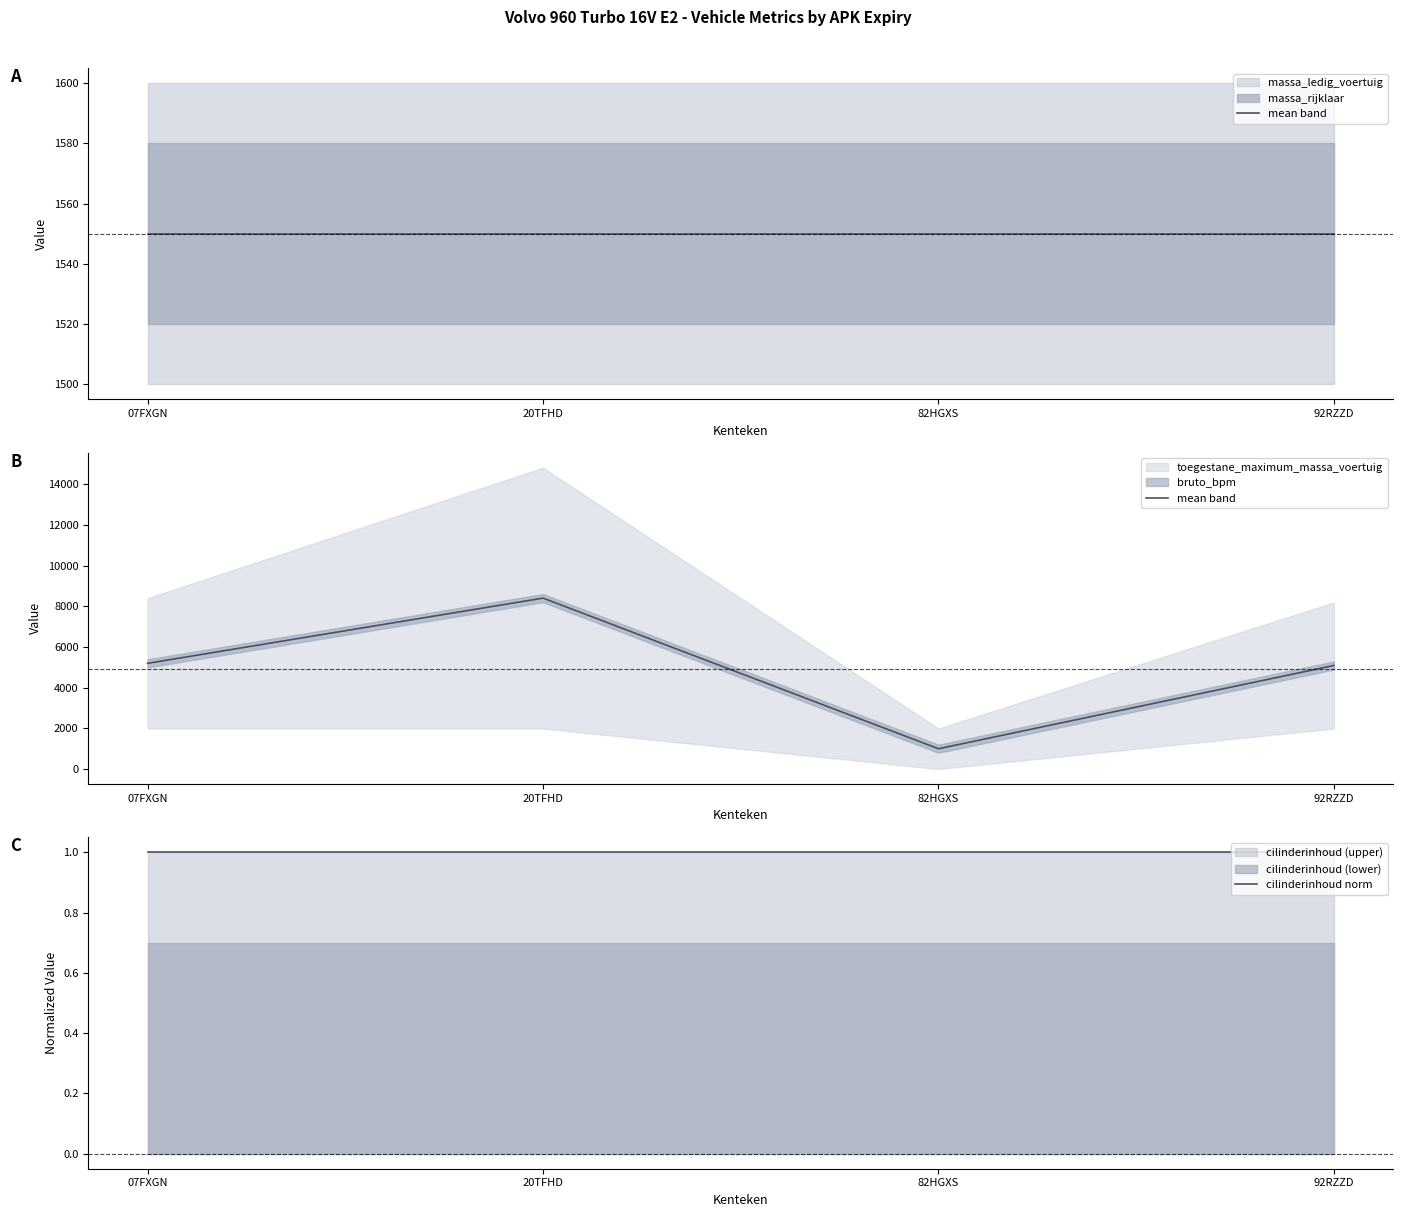

How many categories are shown in the chart?

4